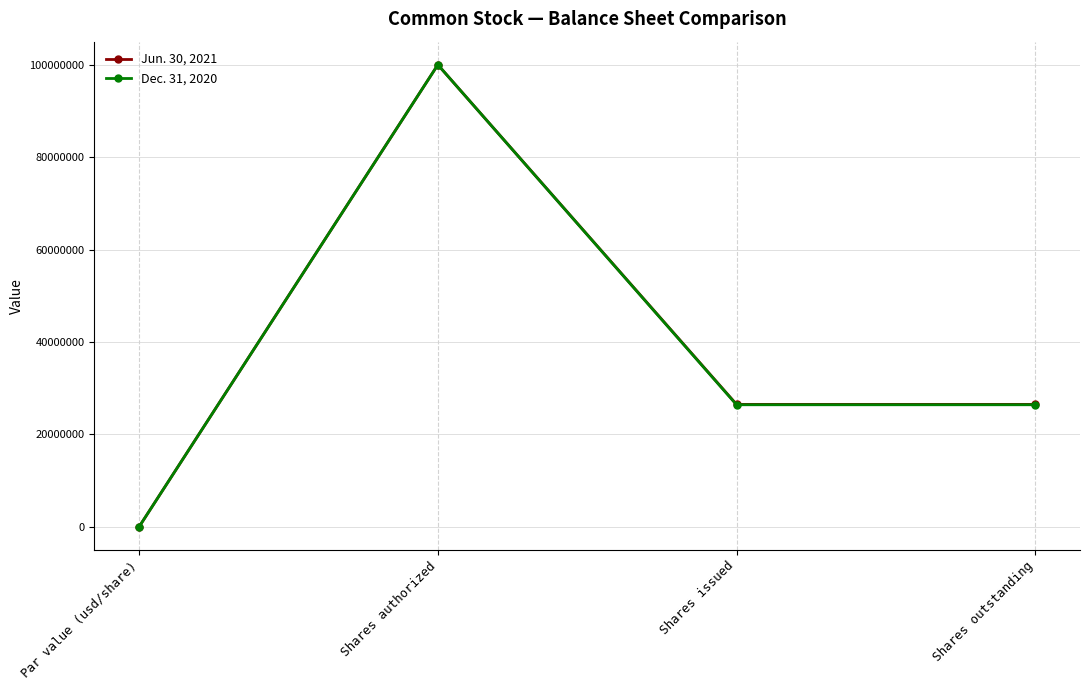

Rank the series at Shares outstanding from highest to lowest value.

Jun. 30, 2021, Dec. 31, 2020